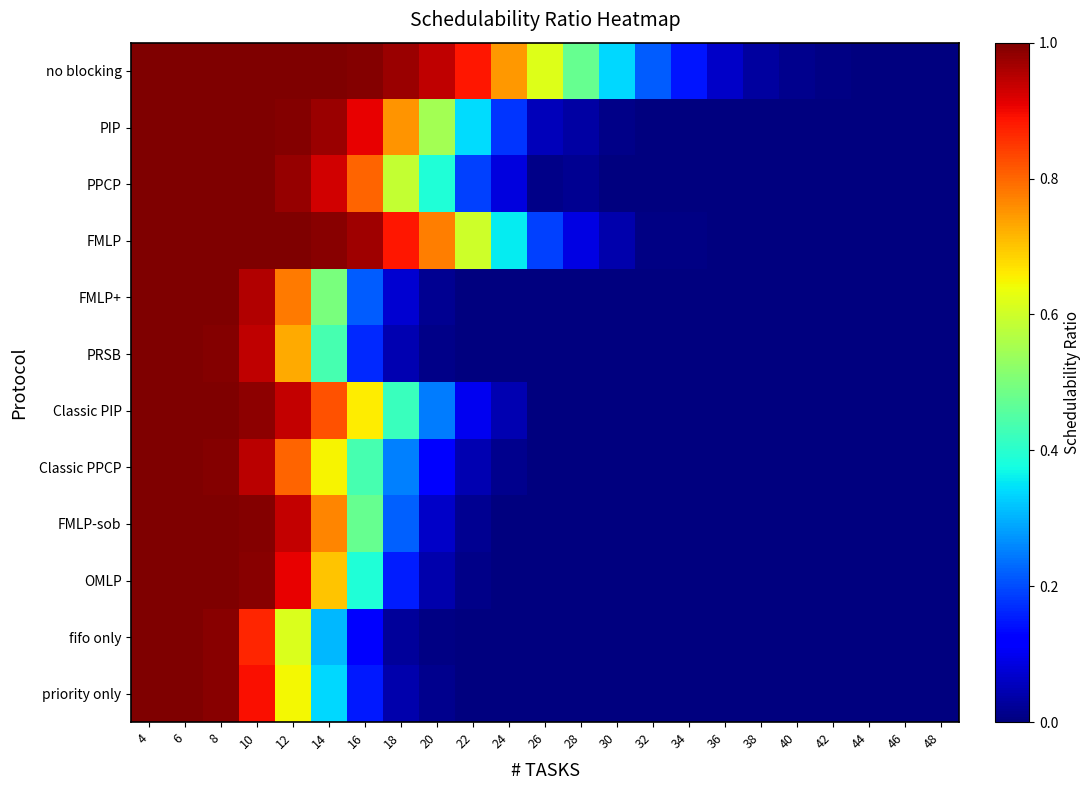

Reading left to right, extract all data points from this chart.

no blocking: 4=1.0	6=1.0	8=1.0	10=1.0	12=1.0	14=1.0	16=1.0	18=1.0	20=0.9	22=0.9	24=0.7	26=0.6	28=0.5	30=0.3	32=0.2	34=0.1	36=0.1	38=0.0	40=0.0	42=0.0	44=0.0	46=0.0	48=0.0
PIP: 4=1.0	6=1.0	8=1.0	10=1.0	12=1.0	14=1.0	16=0.9	18=0.8	20=0.6	22=0.3	24=0.2	26=0.1	28=0.0	30=0.0	32=0.0	34=0.0	36=0.0	38=0.0	40=0.0	42=0.0	44=0.0	46=0.0	48=0.0
PPCP: 4=1.0	6=1.0	8=1.0	10=1.0	12=1.0	14=0.9	16=0.8	18=0.6	20=0.4	22=0.2	24=0.1	26=0.0	28=0.0	30=0.0	32=0.0	34=0.0	36=0.0	38=0.0	40=0.0	42=0.0	44=0.0	46=0.0	48=0.0
FMLP: 4=1.0	6=1.0	8=1.0	10=1.0	12=1.0	14=1.0	16=1.0	18=0.9	20=0.8	22=0.6	24=0.4	26=0.2	28=0.1	30=0.0	32=0.0	34=0.0	36=0.0	38=0.0	40=0.0	42=0.0	44=0.0	46=0.0	48=0.0
FMLP+: 4=1.0	6=1.0	8=1.0	10=1.0	12=0.8	14=0.5	16=0.2	18=0.1	20=0.0	22=0.0	24=0.0	26=0.0	28=0.0	30=0.0	32=0.0	34=0.0	36=0.0	38=0.0	40=0.0	42=0.0	44=0.0	46=0.0	48=0.0
PRSB: 4=1.0	6=1.0	8=1.0	10=0.9	12=0.7	14=0.4	16=0.2	18=0.0	20=0.0	22=0.0	24=0.0	26=0.0	28=0.0	30=0.0	32=0.0	34=0.0	36=0.0	38=0.0	40=0.0	42=0.0	44=0.0	46=0.0	48=0.0
Classic PIP: 4=1.0	6=1.0	8=1.0	10=1.0	12=0.9	14=0.8	16=0.7	18=0.4	20=0.2	22=0.1	24=0.0	26=0.0	28=0.0	30=0.0	32=0.0	34=0.0	36=0.0	38=0.0	40=0.0	42=0.0	44=0.0	46=0.0	48=0.0
Classic PPCP: 4=1.0	6=1.0	8=1.0	10=0.9	12=0.8	14=0.6	16=0.4	18=0.3	20=0.1	22=0.0	24=0.0	26=0.0	28=0.0	30=0.0	32=0.0	34=0.0	36=0.0	38=0.0	40=0.0	42=0.0	44=0.0	46=0.0	48=0.0
FMLP-sob: 4=1.0	6=1.0	8=1.0	10=1.0	12=0.9	14=0.8	16=0.5	18=0.2	20=0.1	22=0.0	24=0.0	26=0.0	28=0.0	30=0.0	32=0.0	34=0.0	36=0.0	38=0.0	40=0.0	42=0.0	44=0.0	46=0.0	48=0.0
OMLP: 4=1.0	6=1.0	8=1.0	10=1.0	12=0.9	14=0.7	16=0.4	18=0.2	20=0.0	22=0.0	24=0.0	26=0.0	28=0.0	30=0.0	32=0.0	34=0.0	36=0.0	38=0.0	40=0.0	42=0.0	44=0.0	46=0.0	48=0.0
fifo only: 4=1.0	6=1.0	8=1.0	10=0.9	12=0.6	14=0.3	16=0.1	18=0.0	20=0.0	22=0.0	24=0.0	26=0.0	28=0.0	30=0.0	32=0.0	34=0.0	36=0.0	38=0.0	40=0.0	42=0.0	44=0.0	46=0.0	48=0.0
priority only: 4=1.0	6=1.0	8=1.0	10=0.9	12=0.6	14=0.3	16=0.1	18=0.0	20=0.0	22=0.0	24=0.0	26=0.0	28=0.0	30=0.0	32=0.0	34=0.0	36=0.0	38=0.0	40=0.0	42=0.0	44=0.0	46=0.0	48=0.0